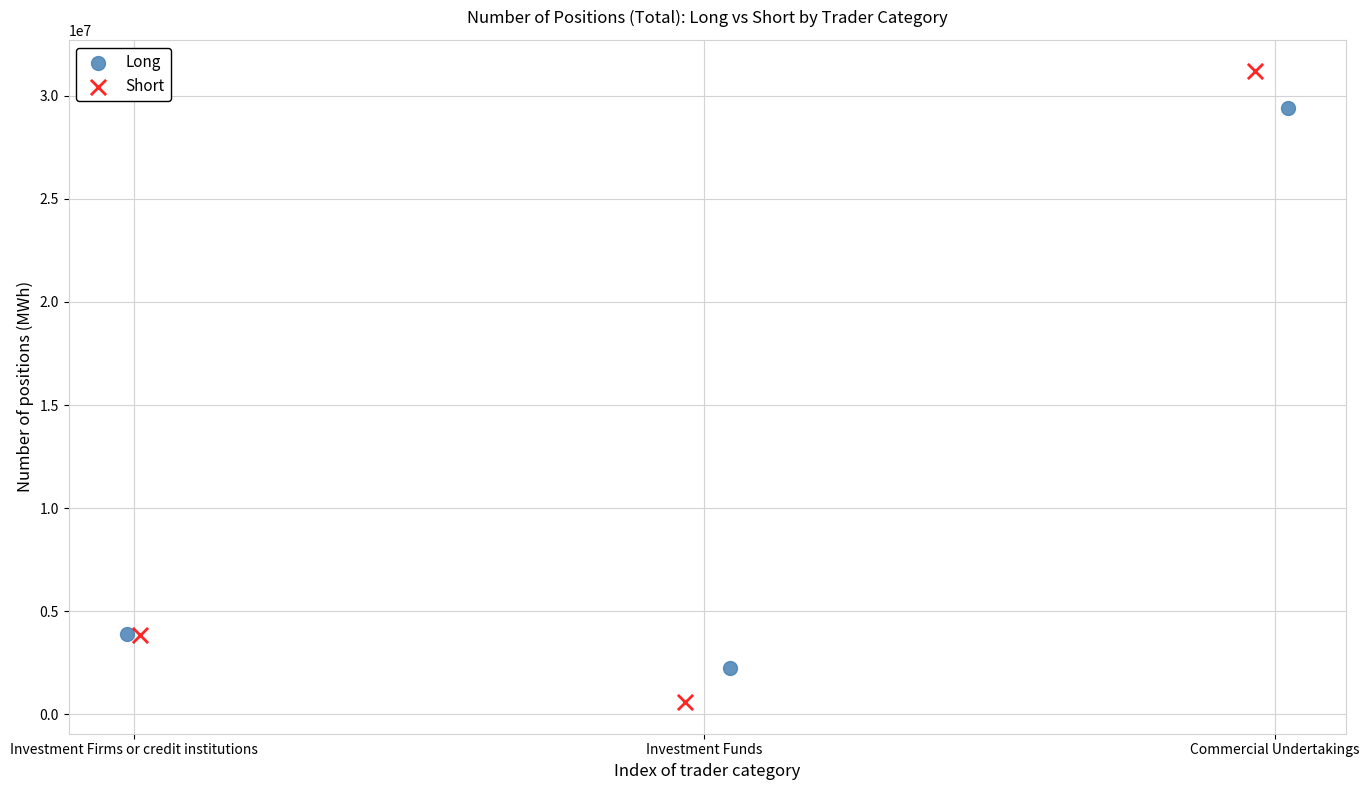

Which series contains the highest Y value?

Short